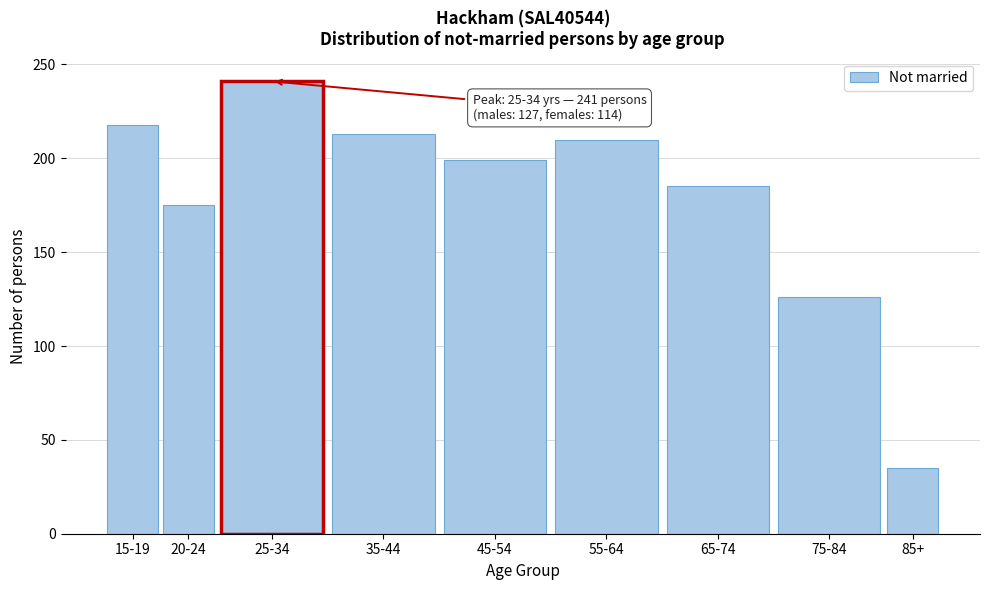

Reading left to right, extract all data points from this chart.

15-19=218	20-24=175	25-34=241	35-44=213	45-54=199	55-64=210	65-74=185	75-84=126	85+=35